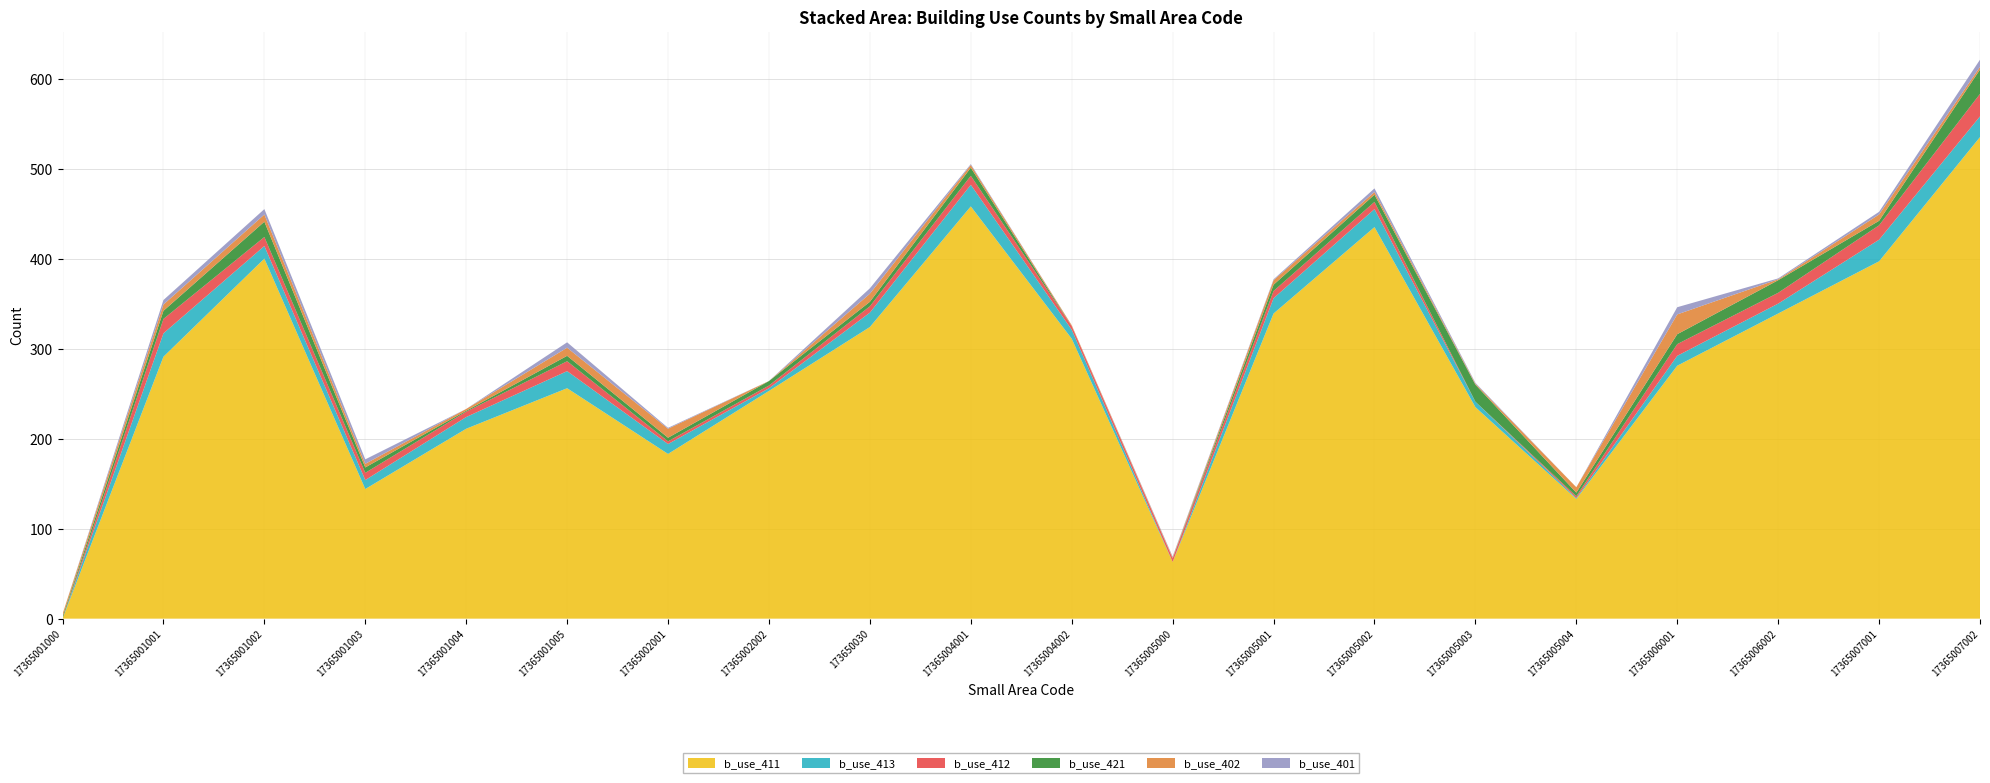

Reading left to right, transcribe all the data shown in this chart.

b_use_411: 17365001000=0	17365001001=291	17365001002=400	17365001003=144	17365001004=211	17365001005=256	17365002001=183	17365002002=253	173650030=324	17365004001=458	17365004002=311	17365005000=63	17365005001=339	17365005002=435	17365005003=235	17365005004=133	17365006001=281	17365006002=339	17365007001=397	17365007002=535
b_use_413: 17365001000=0	17365001001=26	17365001002=14	17365001003=10	17365001004=13	17365001005=19	17365002001=11	17365002002=3	173650030=16	17365004001=24	17365004002=10	17365005000=0	17365005001=17	17365005002=20	17365005003=6	17365005004=1	17365006001=11	17365006002=11	17365007001=24	17365007002=23
b_use_412: 17365001000=0	17365001001=16	17365001002=10	17365001003=8	17365001004=6	17365001005=11	17365002001=3	17365002002=3	173650030=7	17365004001=10	17365004002=4	17365005000=4	17365005001=8	17365005002=8	17365005003=0	17365005004=2	17365006001=13	17365006002=12	17365007001=16	17365007002=25
b_use_421: 17365001000=2	17365001001=9	17365001002=17	17365001003=6	17365001004=1	17365001005=6	17365002001=4	17365002002=5	173650030=5	17365004001=9	17365004002=0	17365005000=0	17365005001=7	17365005002=8	17365005003=19	17365005004=4	17365006001=11	17365006002=14	17365007001=5	17365007002=27
b_use_402: 17365001000=3	17365001001=7	17365001002=8	17365001003=4	17365001004=2	17365001005=9	17365002001=10	17365002002=0	173650030=9	17365004001=3	17365004002=1	17365005000=1	17365005001=5	17365005002=3	17365005003=1	17365005004=6	17365006001=22	17365006002=1	17365007001=7	17365007002=3
b_use_401: 17365001000=0	17365001001=5	17365001002=6	17365001003=5	17365001004=0	17365001005=6	17365002001=1	17365002002=0	173650030=6	17365004001=1	17365004002=0	17365005000=1	17365005001=1	17365005002=4	17365005003=1	17365005004=0	17365006001=8	17365006002=1	17365007001=3	17365007002=8